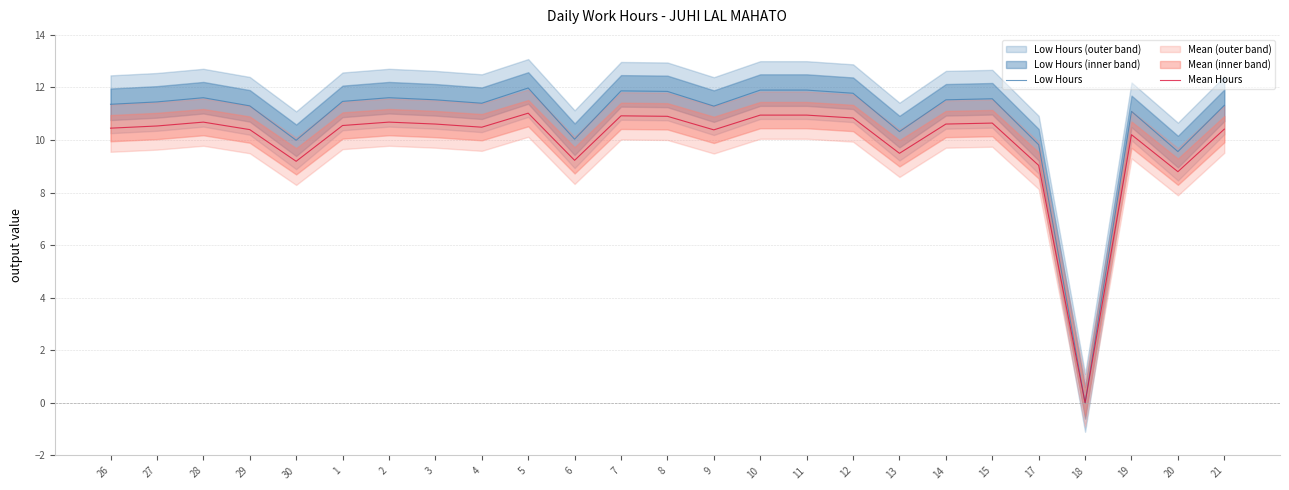

The value of Mean Hours at 29 is 4.5. True or false?

False